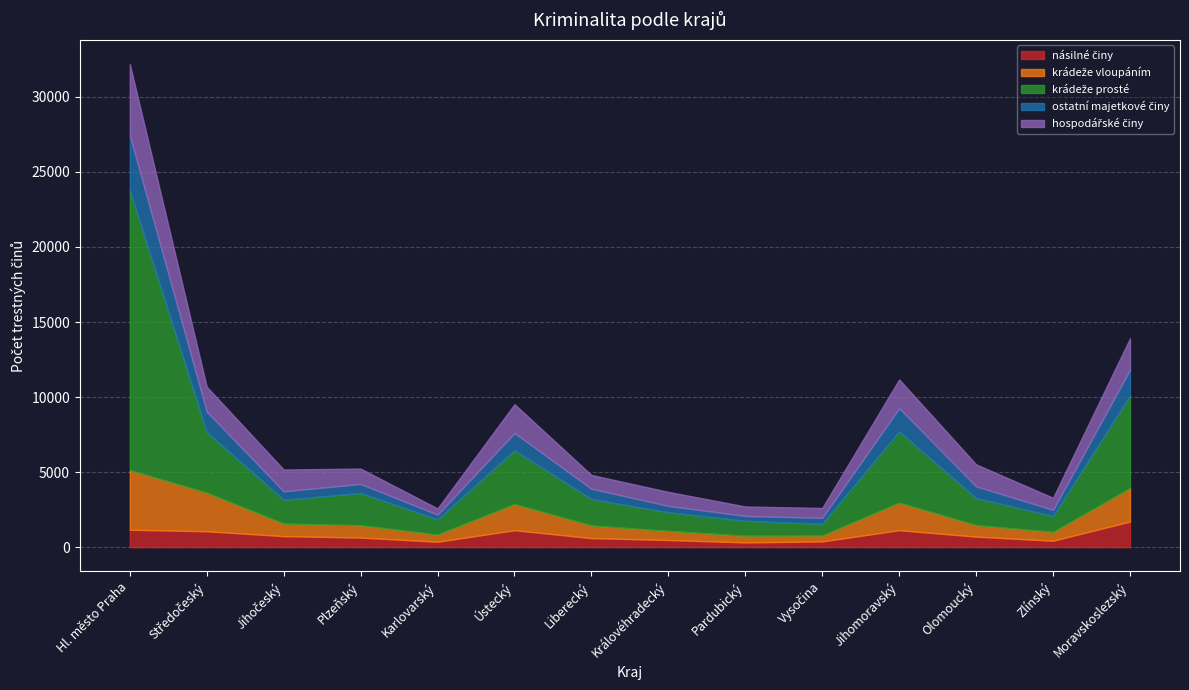

Between Vysočina and Jihomoravský, which is larger?

Jihomoravský